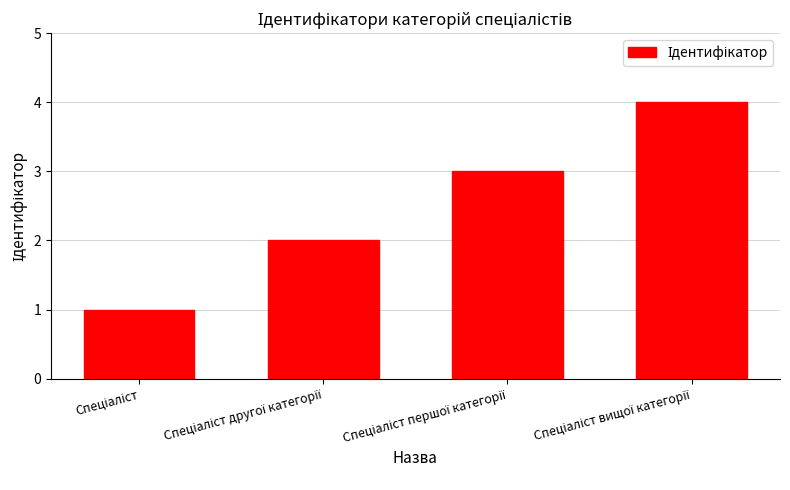

Count the values in the range 2 to 4.

3